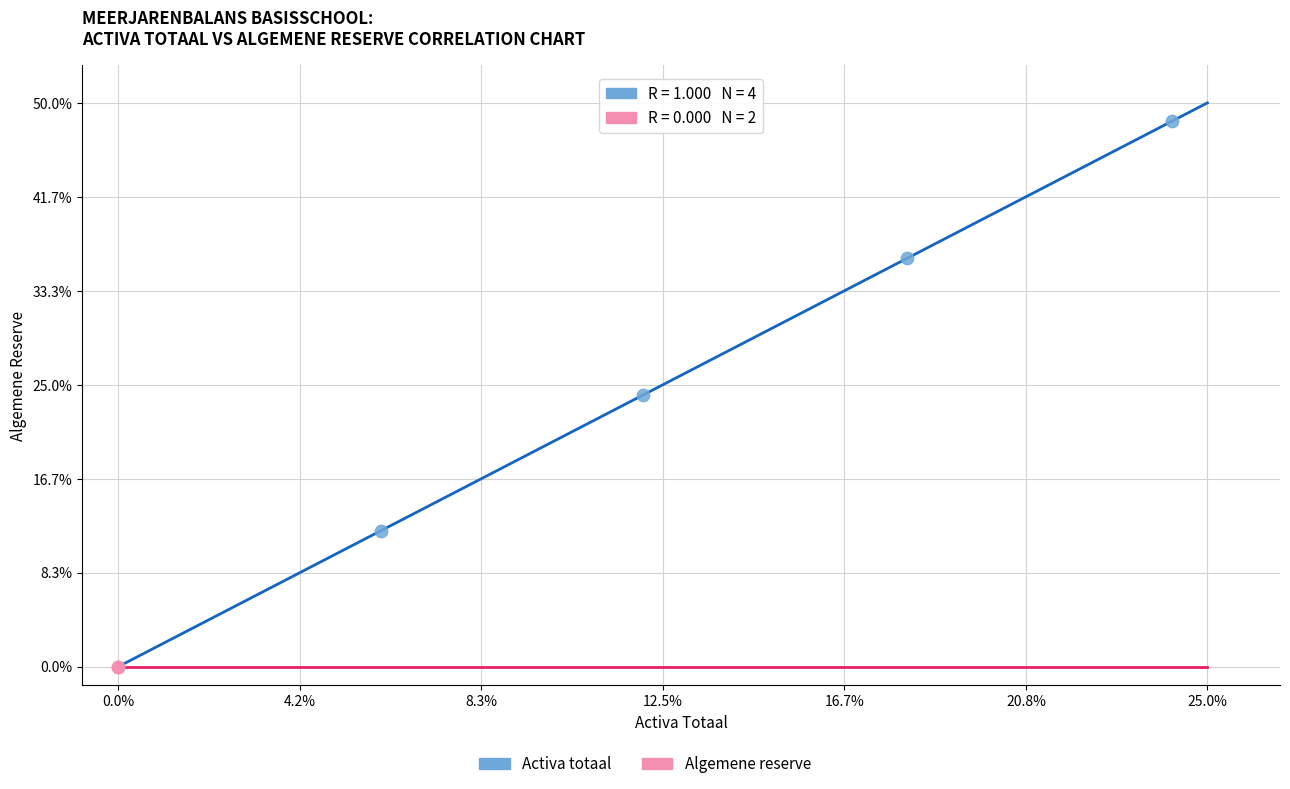

Which series contains the highest Y value?

Activa totaal